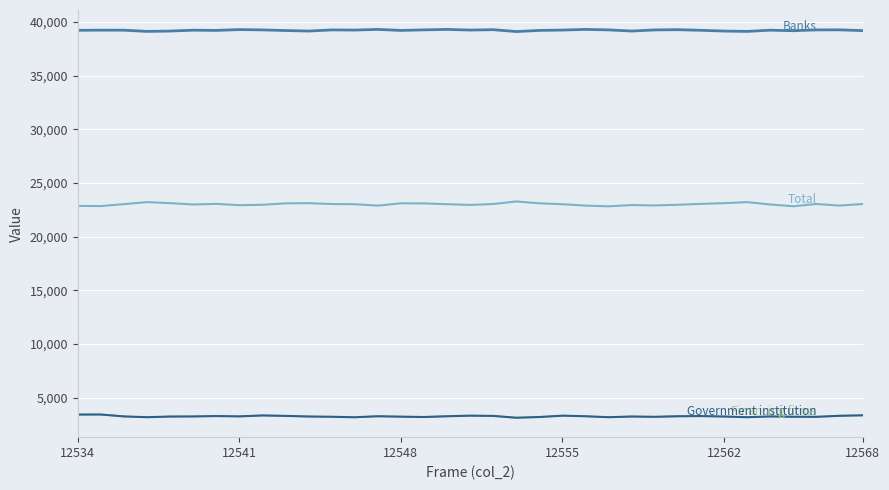

What is the greatest value displayed?

39316